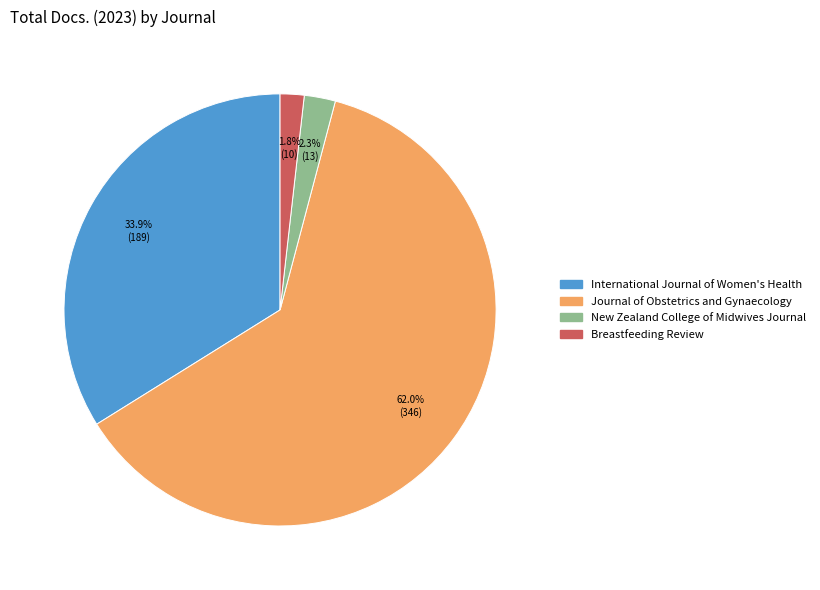

Is it true that Journal of Obstetrics and Gynaecology is 62% of the pie?

True